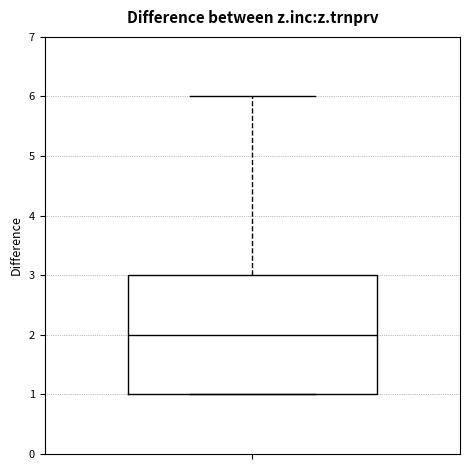

Transcribe this box plot: give where the median line is, the range the box spans, and where the two whiskers end, as read against the y-axis. The values are not printed on the chart, so give them approximately, as read against the axis.

median 2, box 1 to 3, whiskers 1 to 6